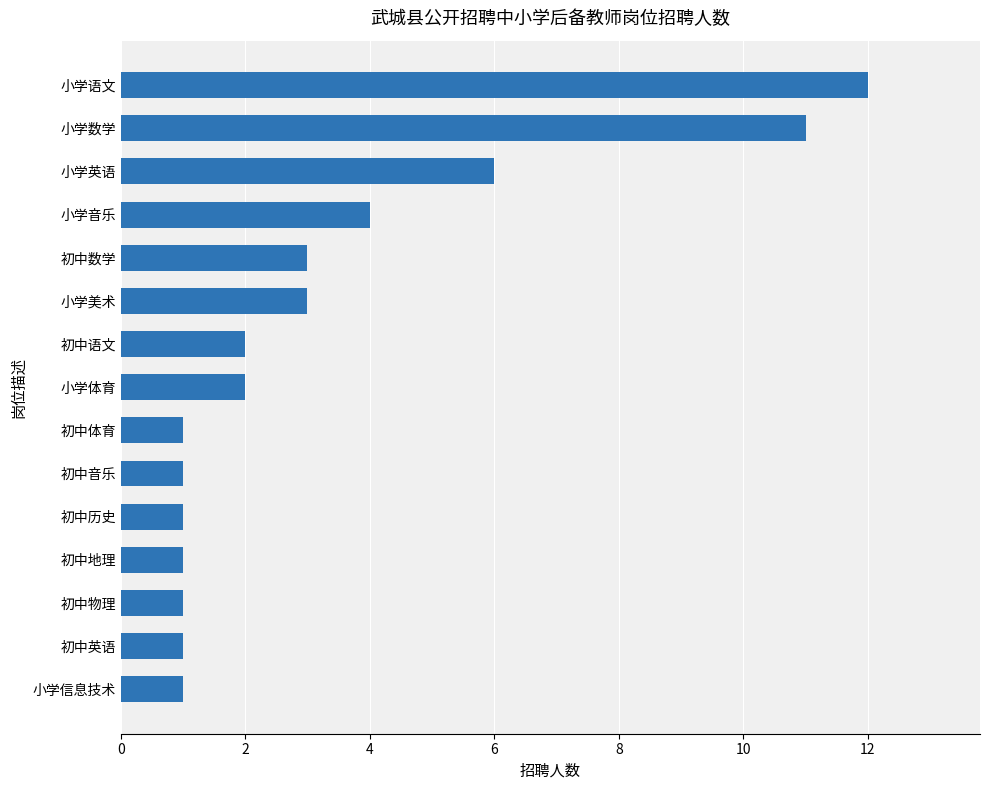

Reading bottom to top, what are all the values shown in this chart?

1	1	1	1	1	1	1	2	2	3	3	4	6	11	12